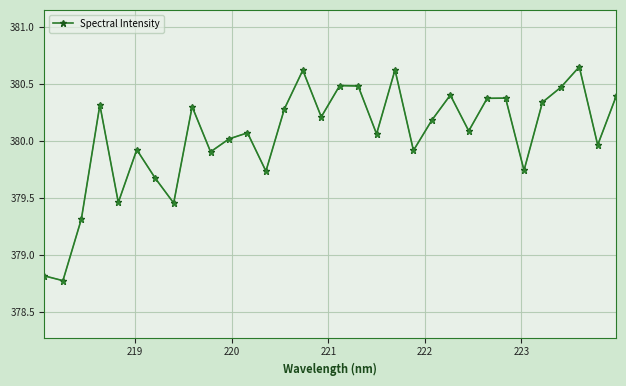

How many points are higher than both their immediate neighbors (excluding endpoints)?

10